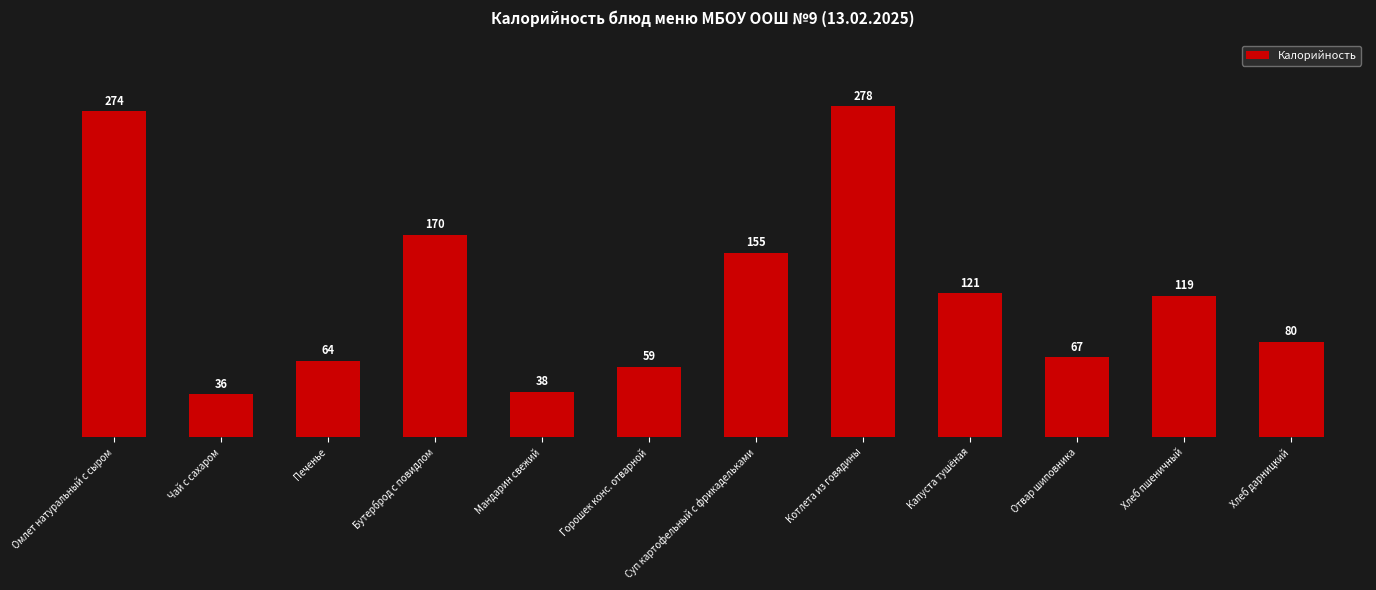

Where is the data nearest to the value 157?

Суп картофельный с фрикадельками